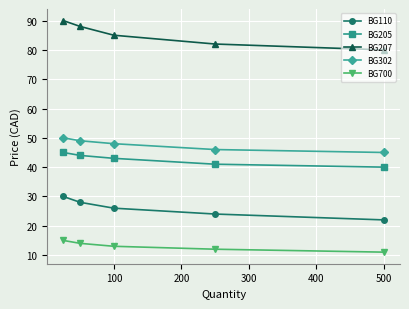

How many lines are shown in the chart?

5